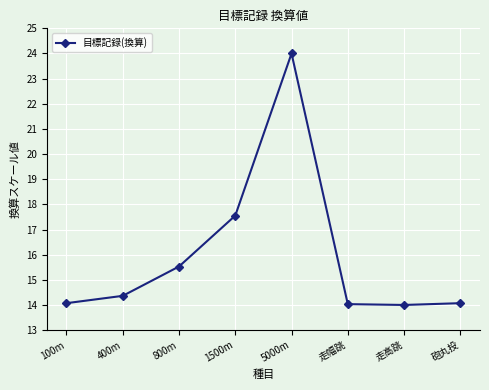

The chart shows a value of 7.4 at 5000m. True or false?

False